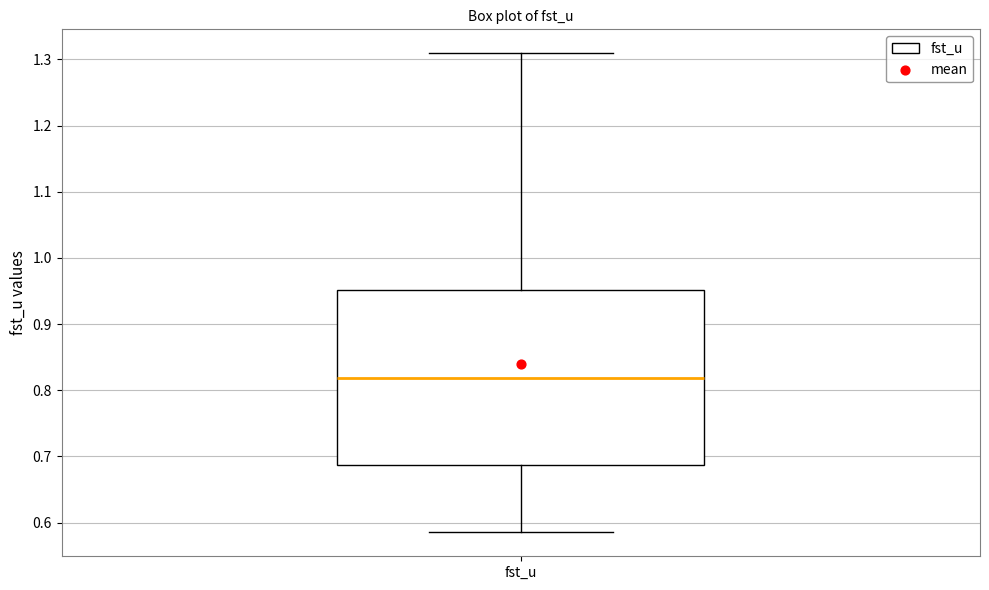

Transcribe this box plot: give where the median line is, the range the box spans, and where the two whiskers end, as read against the y-axis. The values are not printed on the chart, so give them approximately, as read against the axis.

median 0.82, box 0.69 to 0.95, whiskers 0.59 to 1.31